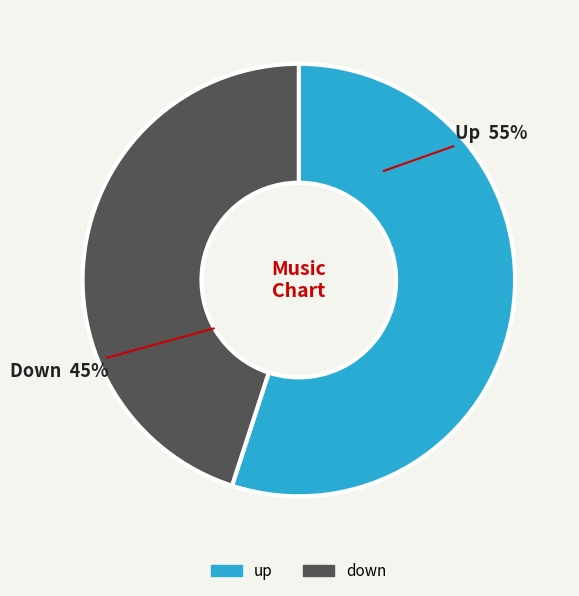

To the nearest percent, what is the average slice percentage?

50%